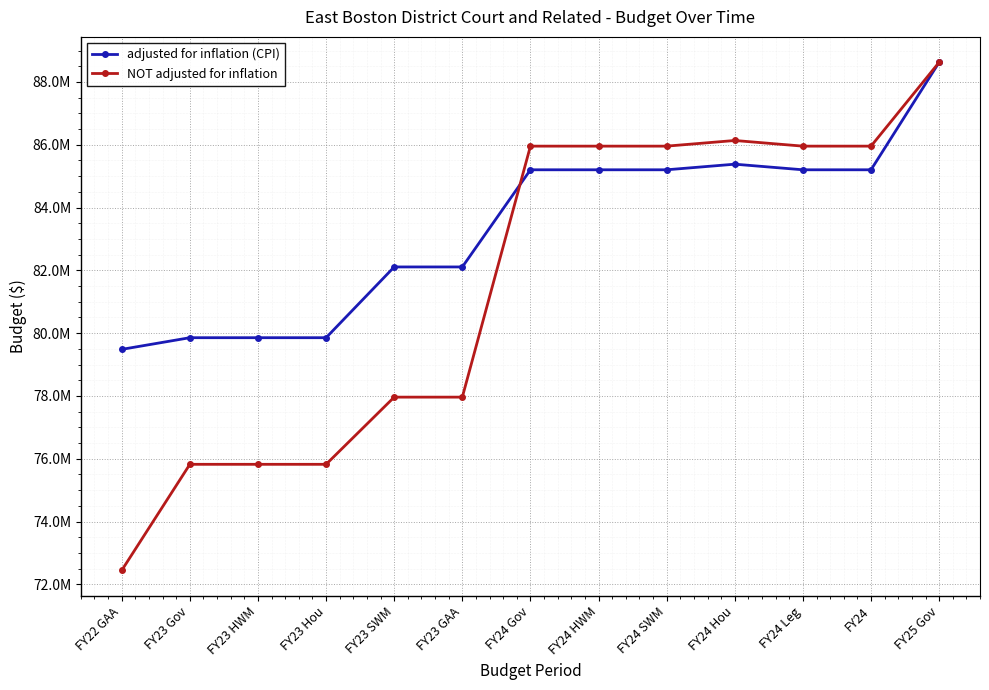

What are all the series names shown in the legend?

adjusted for inflation (CPI), NOT adjusted for inflation